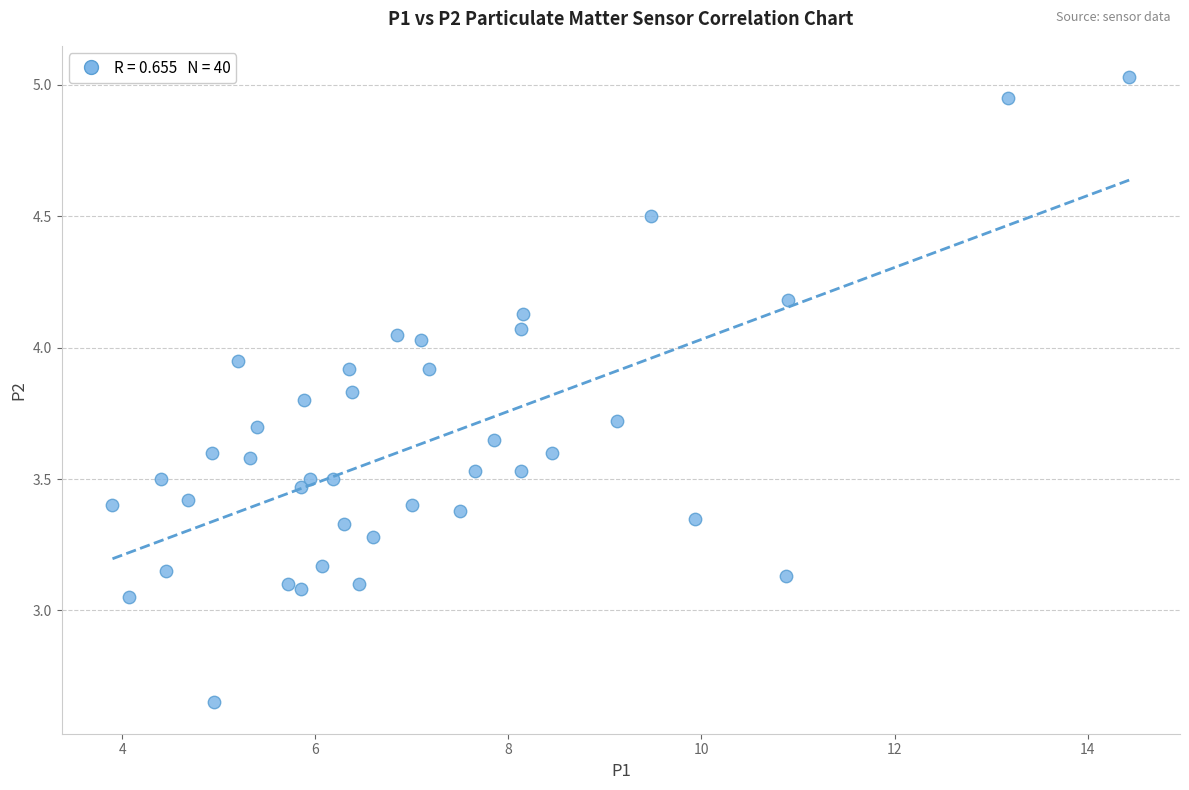

What is the range of Y values (max minus min)?

2.4